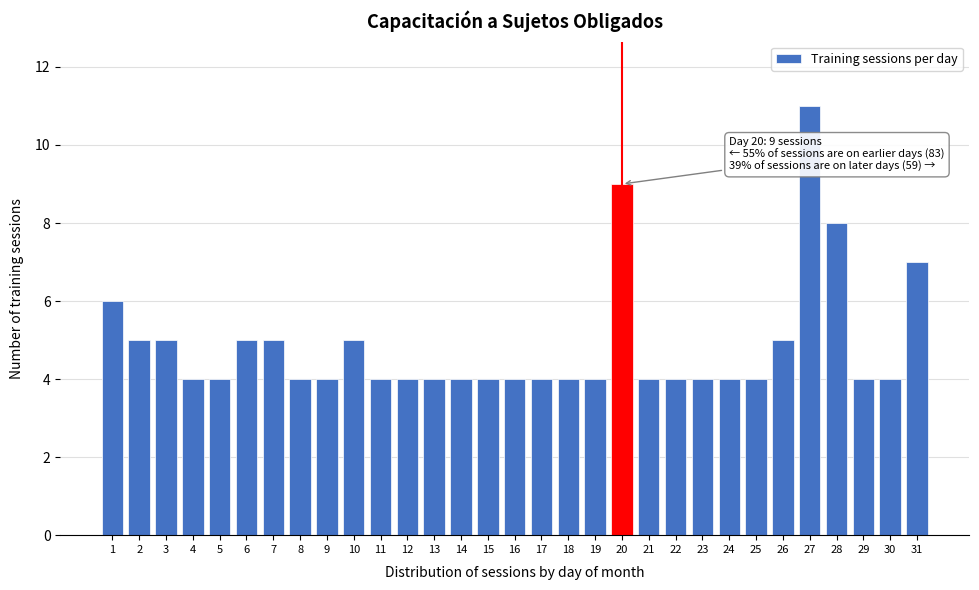

What is the change in value from 30 to 31?

+3